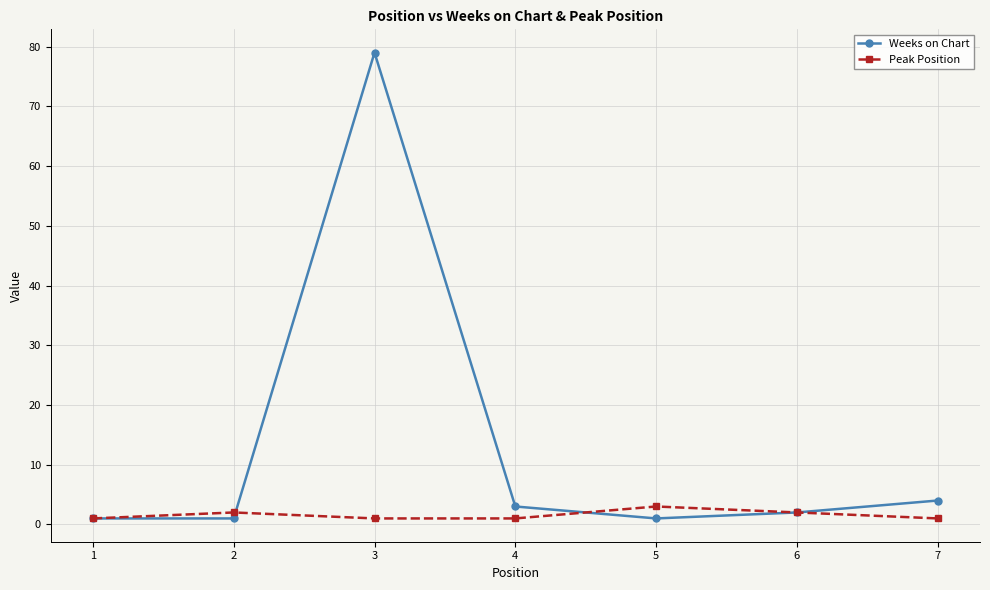

Is it true that Peak Position equals 2 at 2?

True